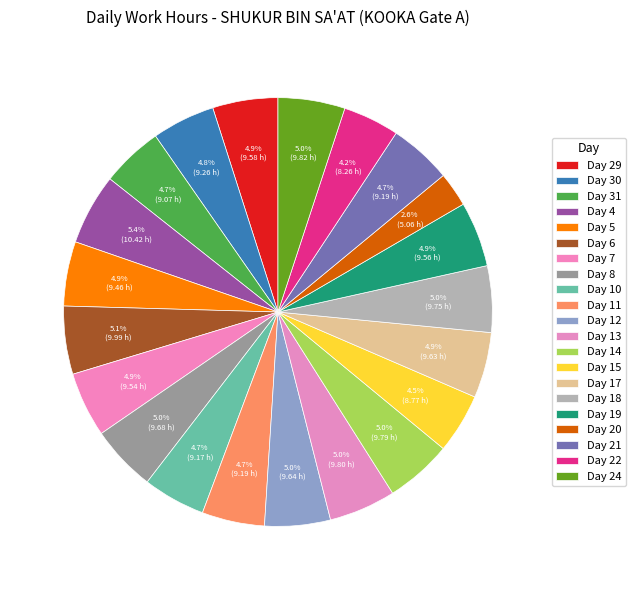

Which slice is the smallest?

20